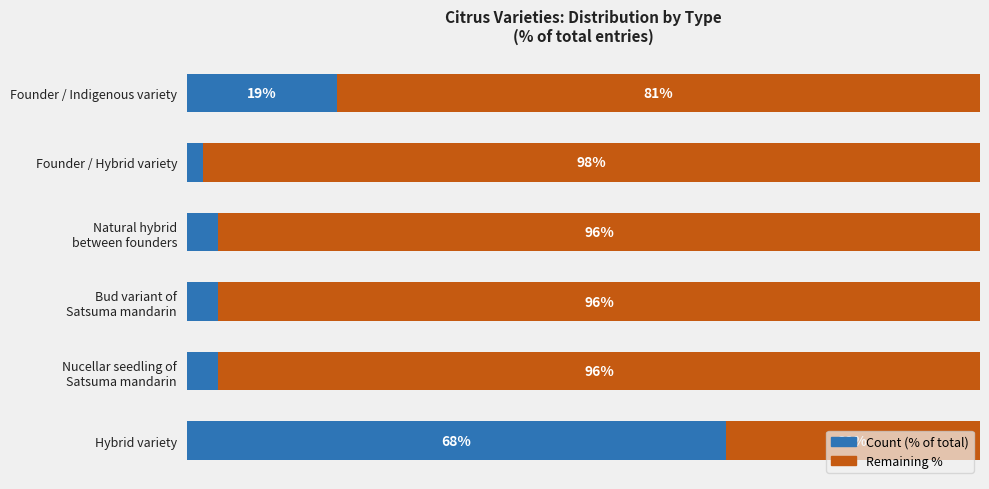

Which category has the lowest value in the Count (% of total) series?

Founder / Hybrid variety